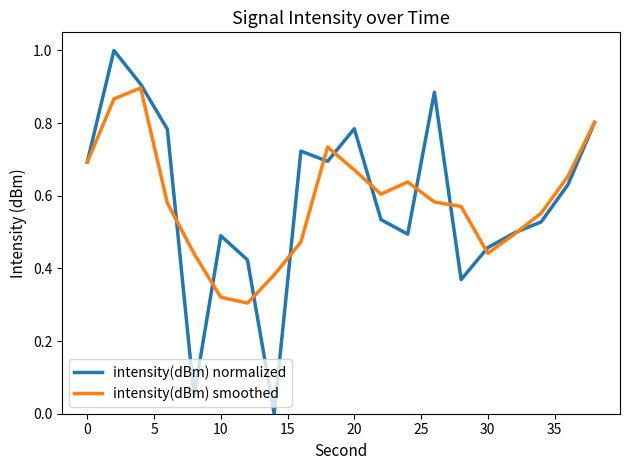

How many interior local peaks does the intensity(dBm) normalized series have?

5